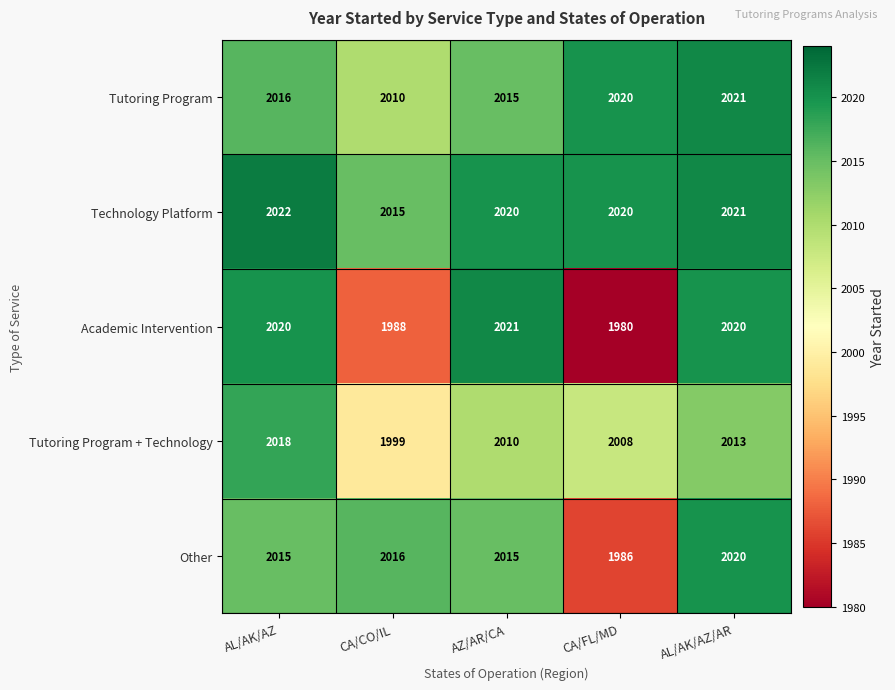

At how many categories does at least one series exceed 2007?

5